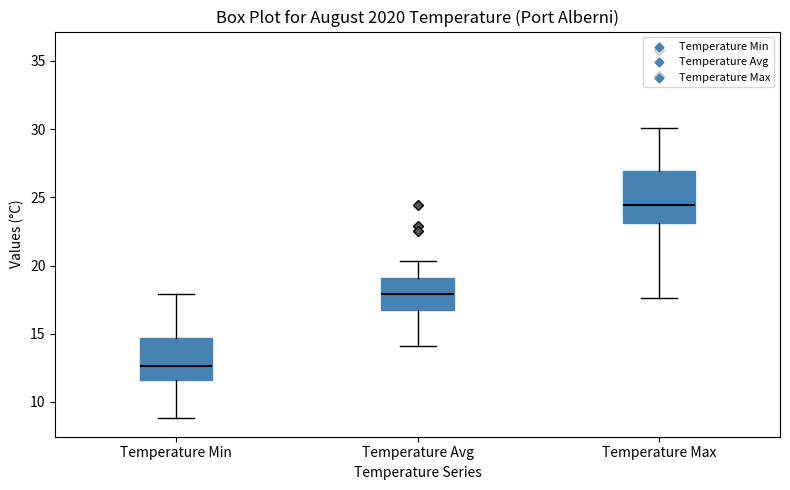

Which box has the lowest median line?

Temperature Min